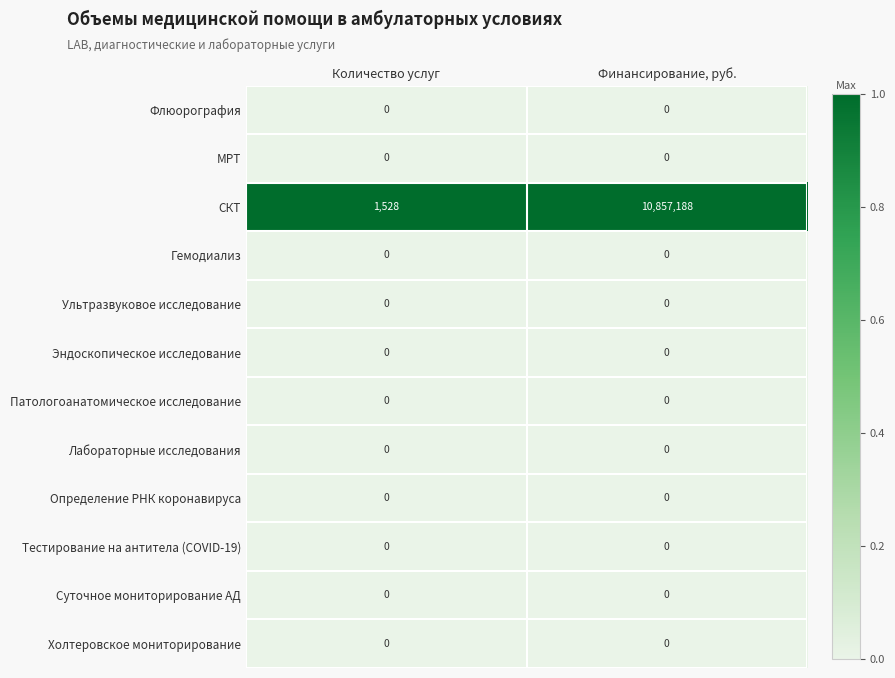

Which category has the highest value across all series?

Финансирование, руб.